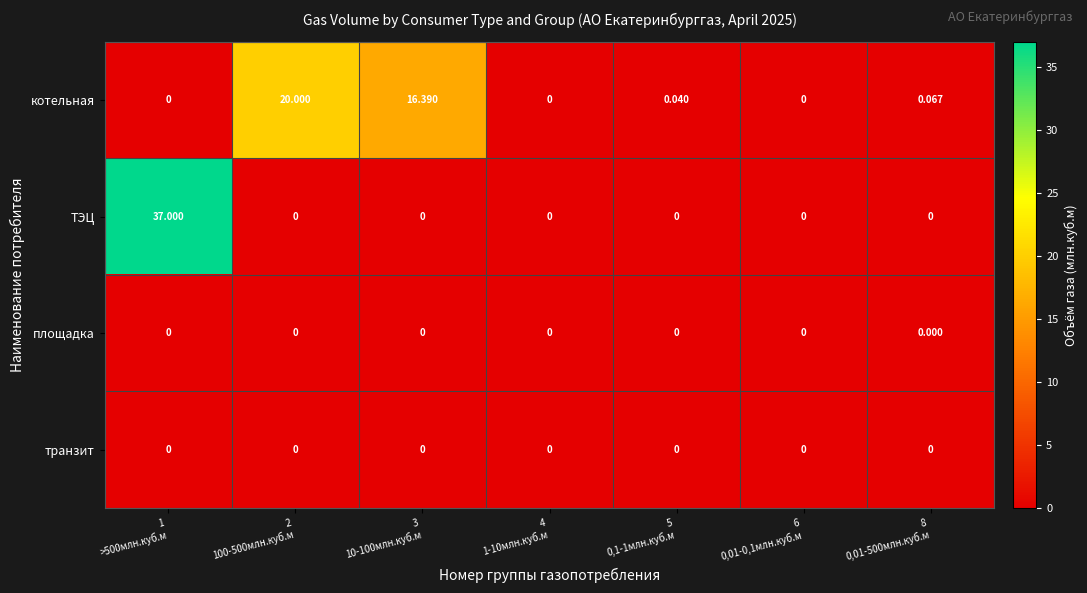

Which series has the widest spread of values?

ТЭЦ